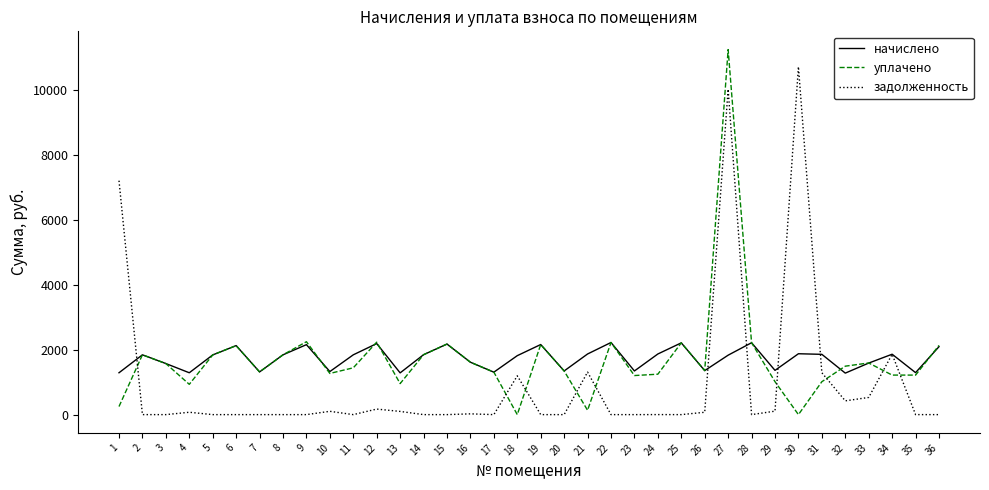

How many lines are shown in the chart?

3